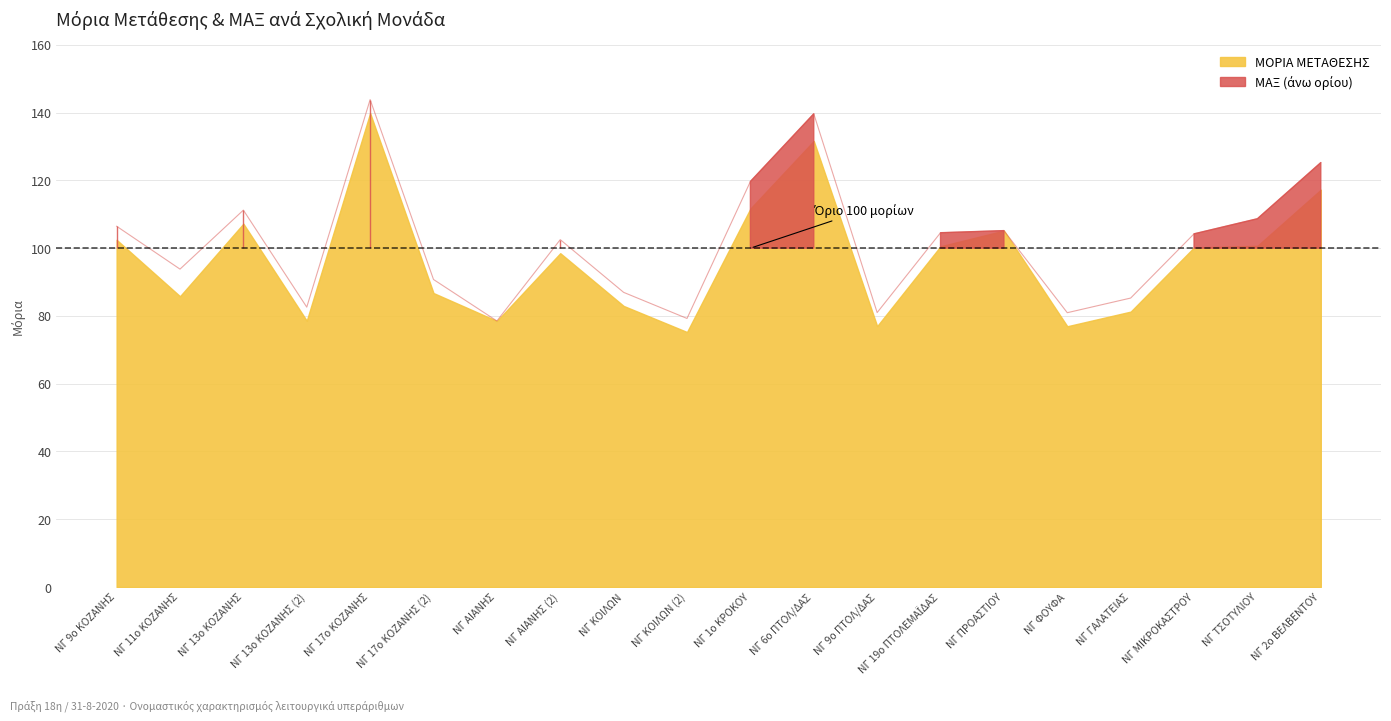

Read the value at ΝΓ 9ο ΚΟΖΑΝΗΣ.

106.5